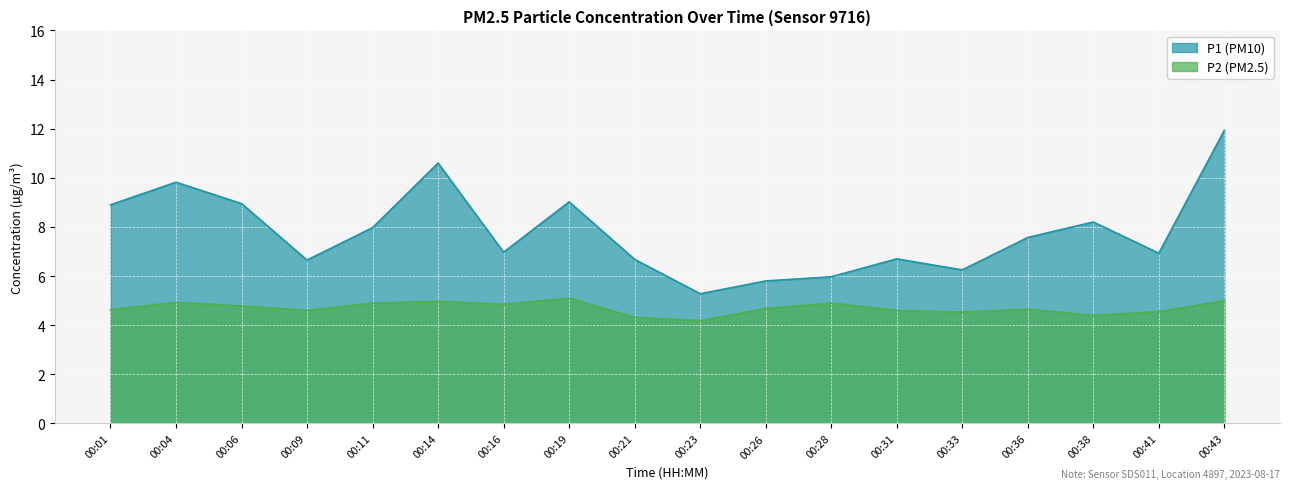

True or false: P2 and P1 cross at least once.

False